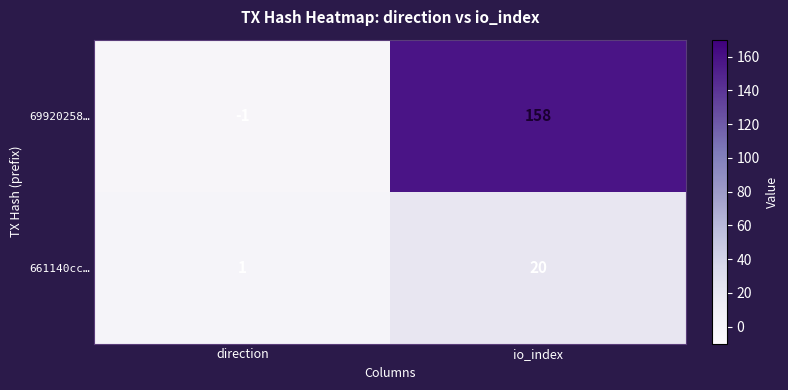

What is the difference between the maximum and minimum values in the 661140cc… series?

19